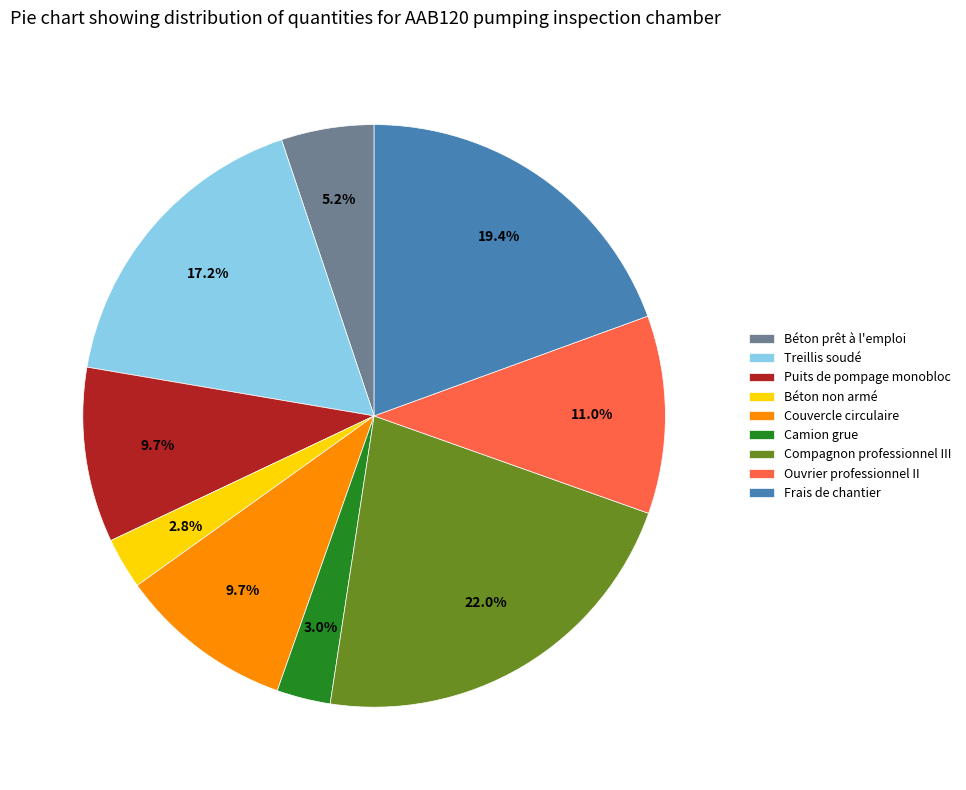

True or false: Couvercle circulaire accounts for 3% of the total.

False